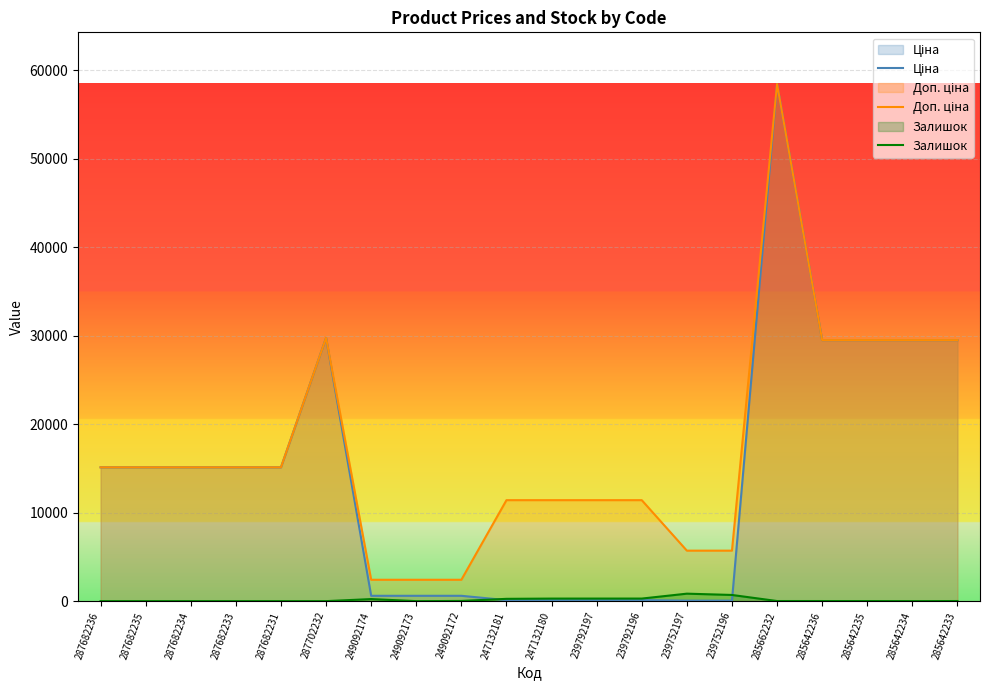

Reading right to left, what are all the values shown in this chart?

Ціна: 29491.5	29491.5	29491.5	29491.5	58426.5	57.0	57.0	114.1	114.1	114.1	114.1	603.7	603.7	603.7	29747.2	15120.0	15120.0	15120.0	15120.0	15120.0
Доп. ціна: 29491.5	29491.5	29491.5	29491.5	58426.5	5705.0	5705.0	11410.0	11410.0	11410.0	11410.0	2414.8	2414.8	2414.8	29747.2	15120.0	15120.0	15120.0	15120.0	15120.0
Залишок: 13.0	0.0	11.0	11.0	12.0	698.0	845.0	290.0	289.0	288.0	260.0	21.0	0.0	233.0	0.0	0.0	0.0	0.0	0.0	0.0